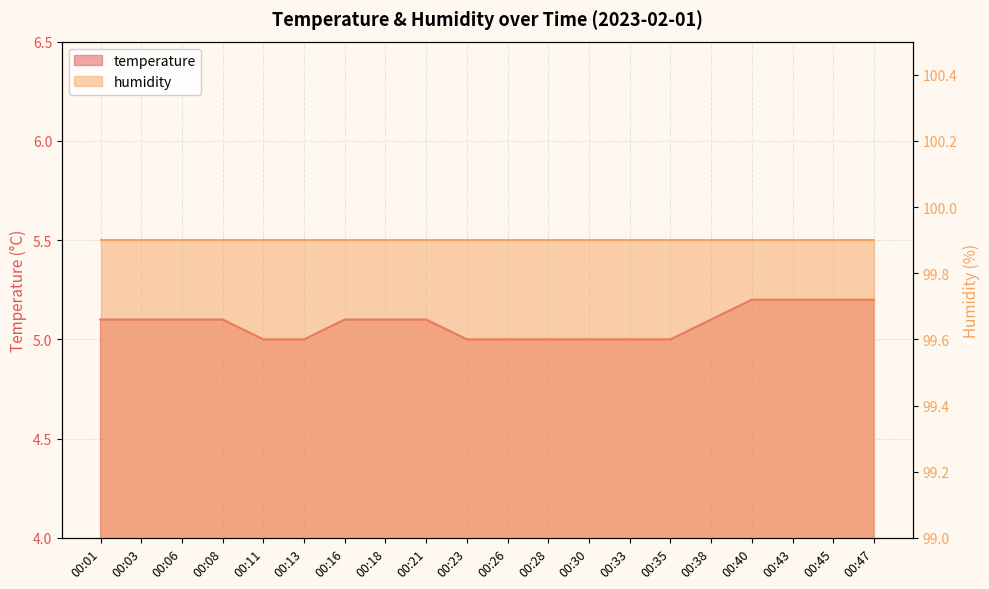

List the labels in order of value, largest first.

00:40, 00:43, 00:45, 00:47, 00:01, 00:03, 00:06, 00:08, 00:16, 00:18, 00:21, 00:38, 00:11, 00:13, 00:23, 00:26, 00:28, 00:30, 00:33, 00:35